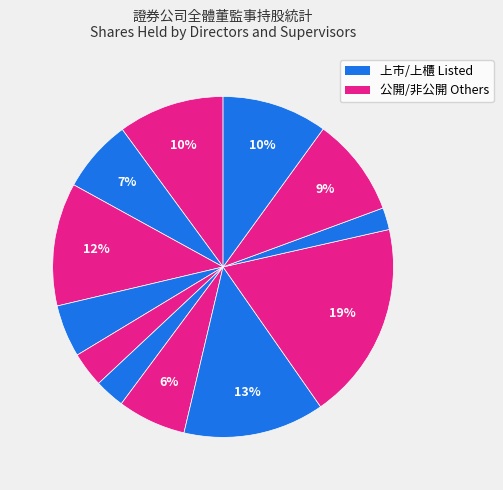

How many slices are in this pie chart?

12